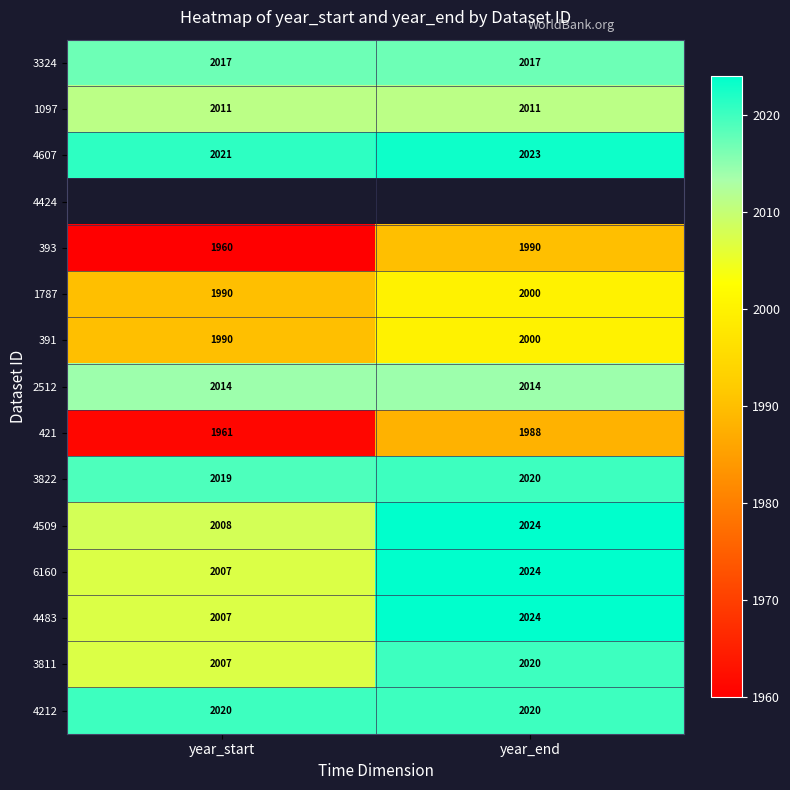

What is the sum of the 391 values at year_end and year_start?

3990